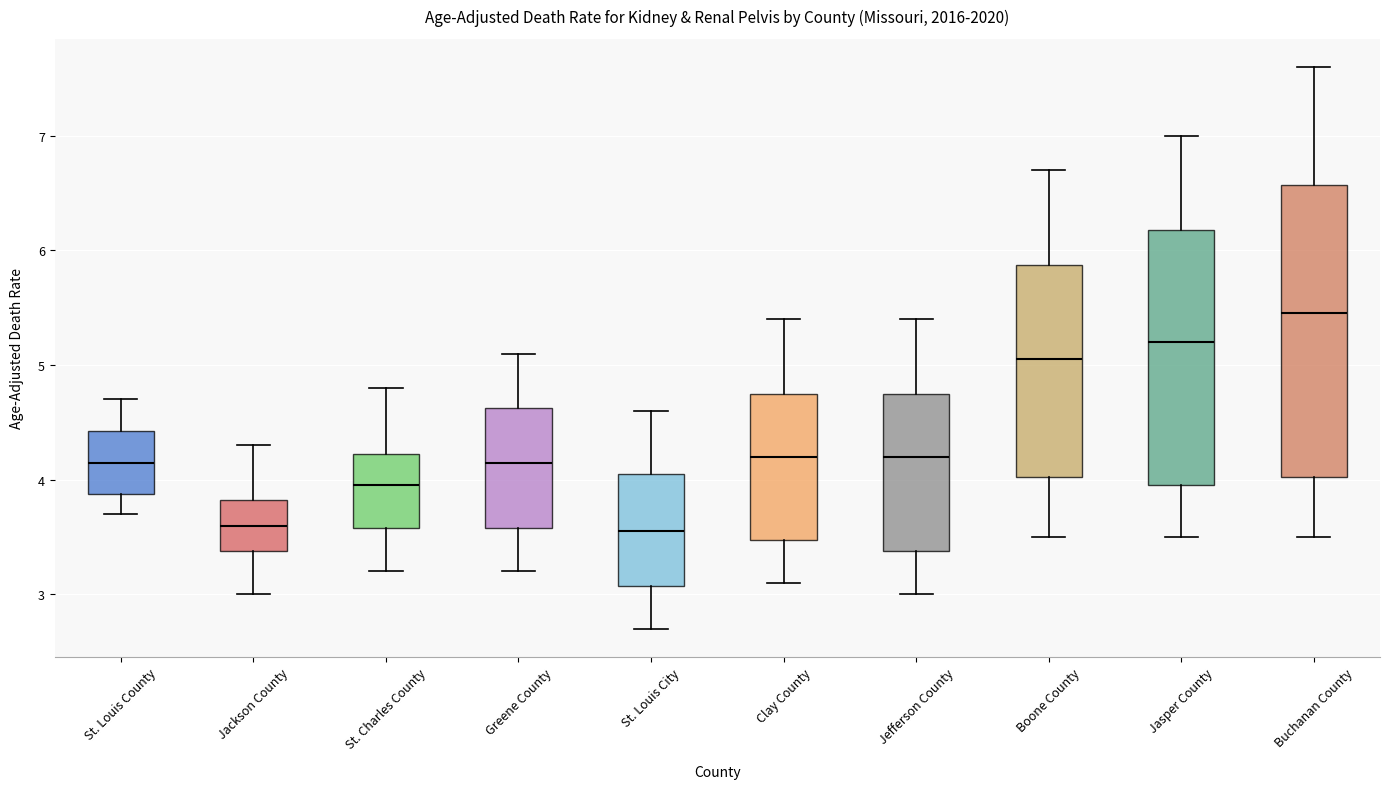

Which box is the tallest, from its lower edge to its upper edge?

Buchanan County